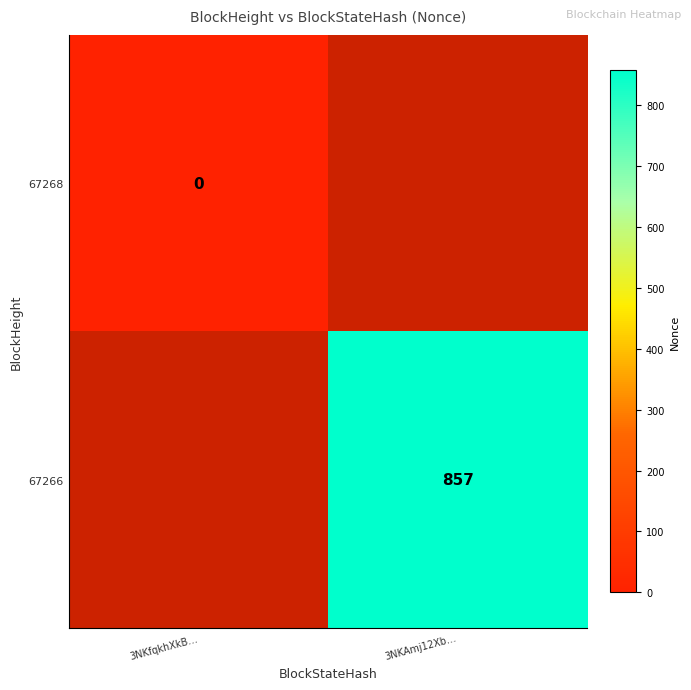

True or false: 67266 has a value of 176 at 3NKAmj12Xb….

False